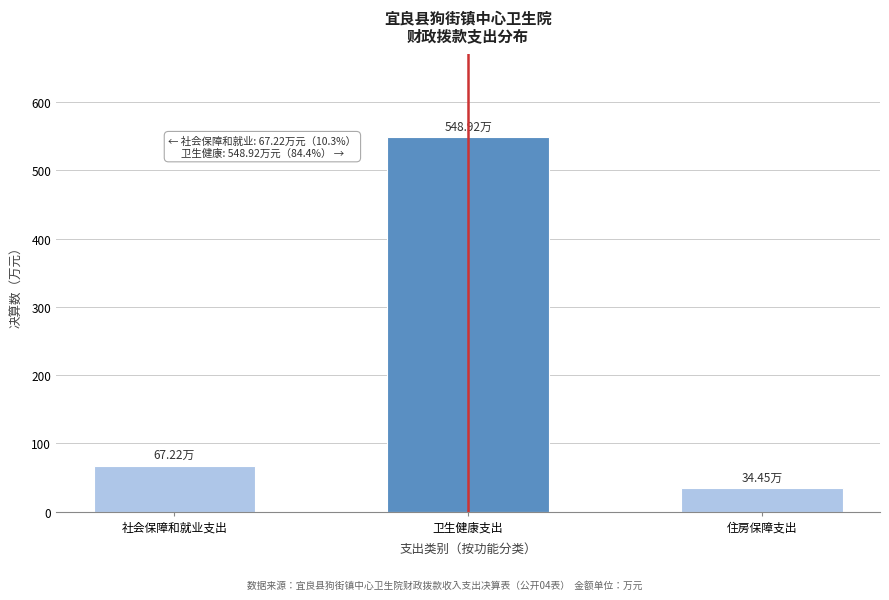

At which category does the chart reach its peak across all series?

卫生健康支出